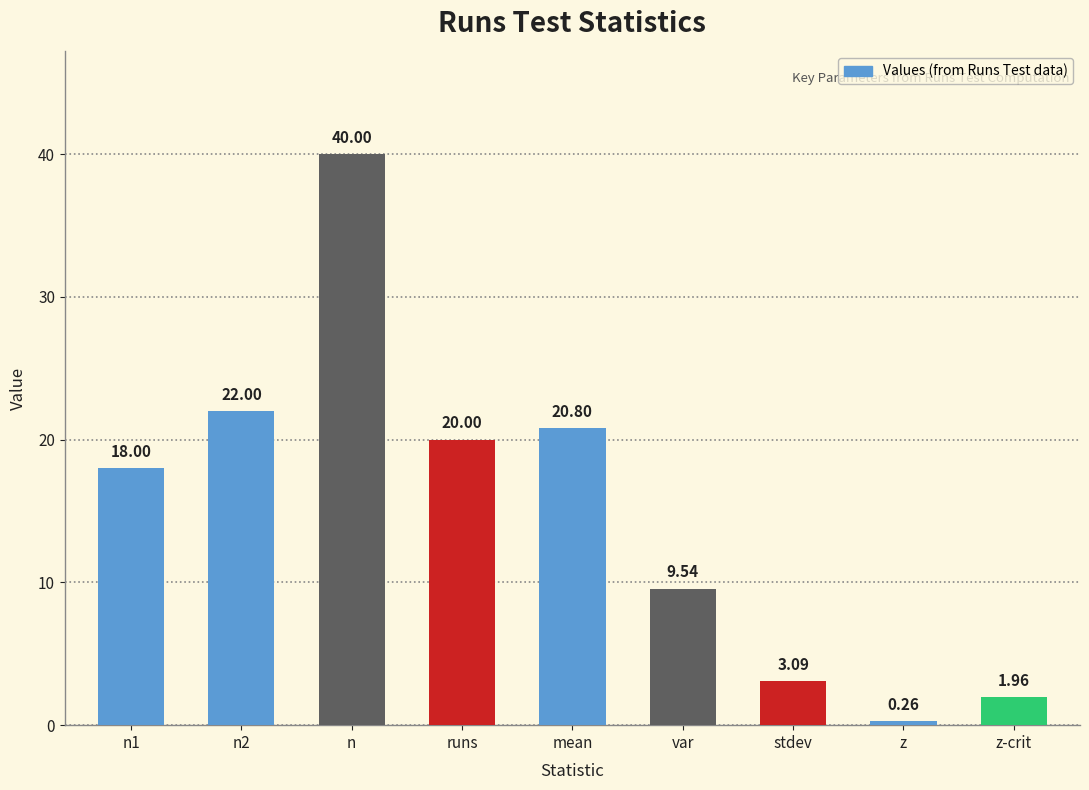

What is the label of the 4th bar from the left?

runs